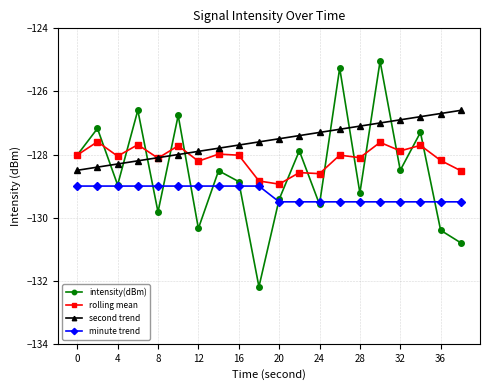

Which series has the widest spread of values?

intensity(dBm)